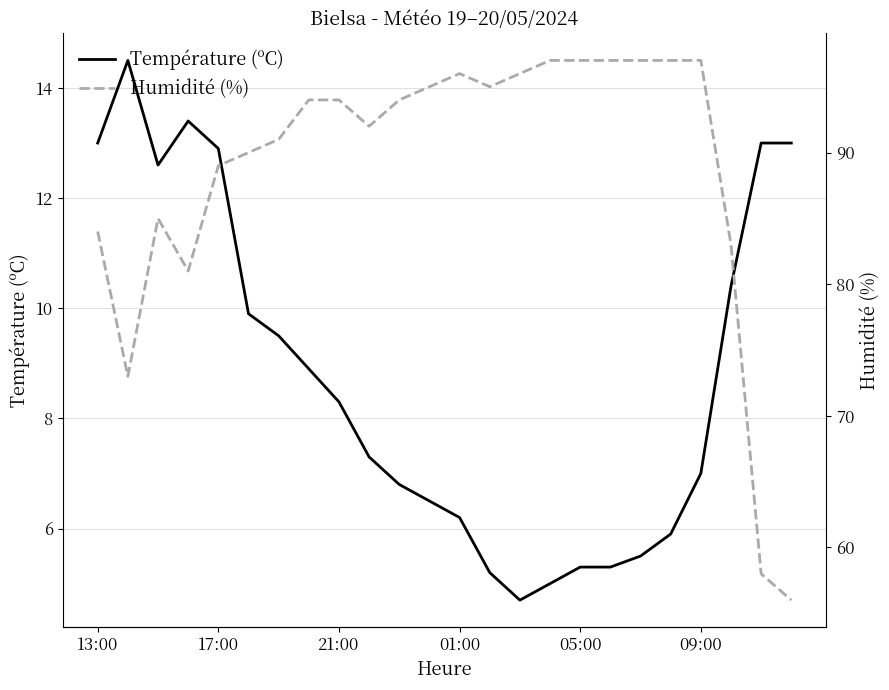

What is the maximum value for Température (ºC)?

14.5